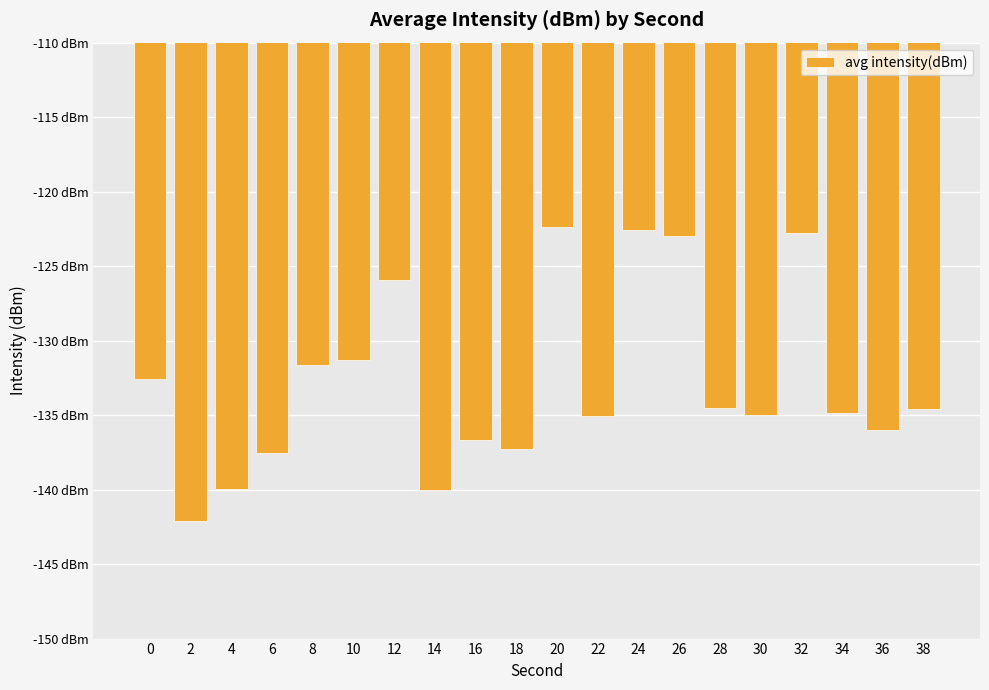

What is the sum of all values?

-2655.7